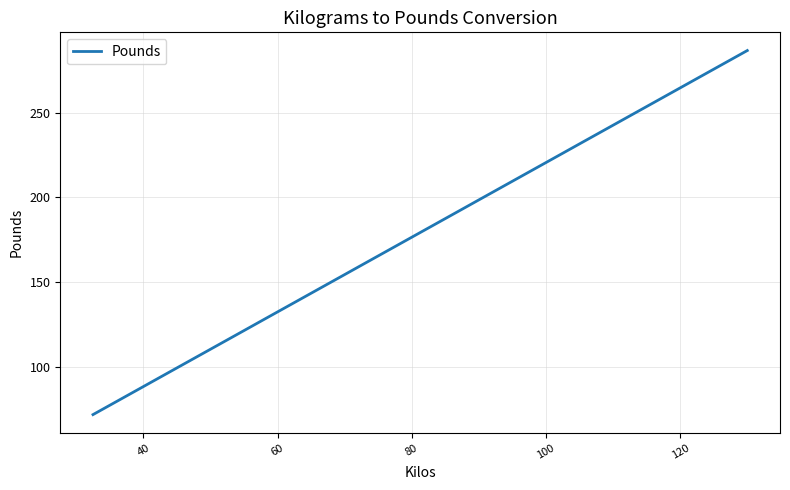

True or false: there are more than 1 points higher than both neighbors.

False